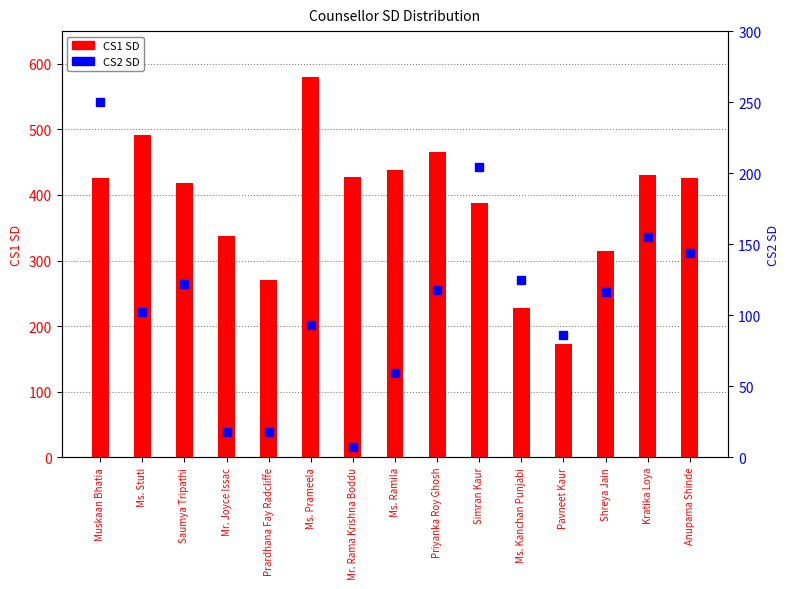

What is the minimum value for CS2 SD?

7